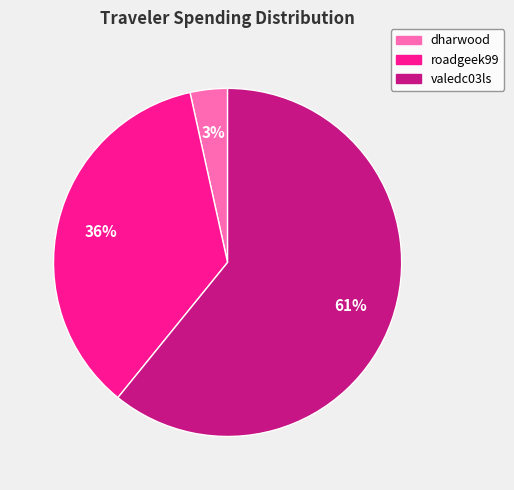

True or false: valedc03ls accounts for 53% of the total.

False